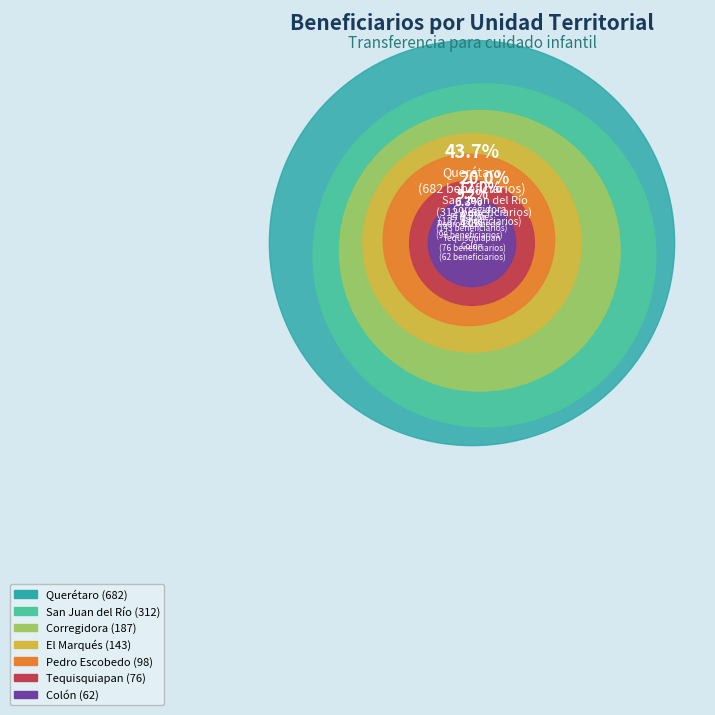

Combined, do Corregidora and Pedro Escobedo account for over 50%?

No